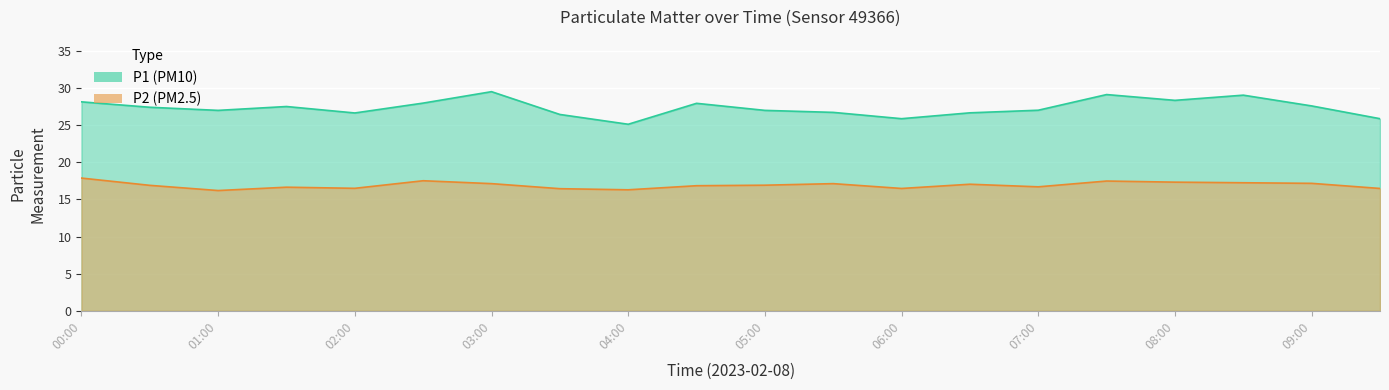

What is the sum of the P1 values at 07:00 and 02:30?

55.0